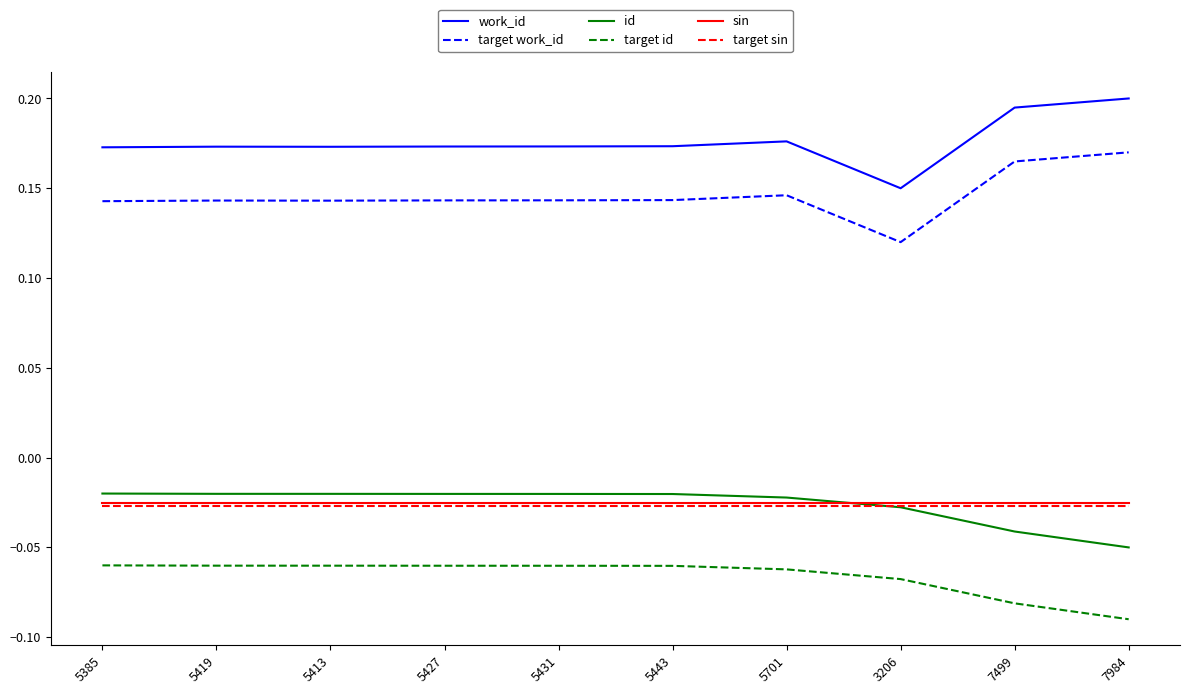

What position from the left is 5443?

6